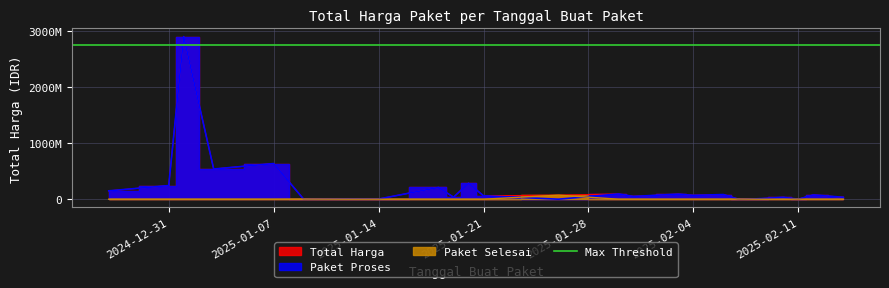

How many data points in Paket Proses are less than 34246150?

19